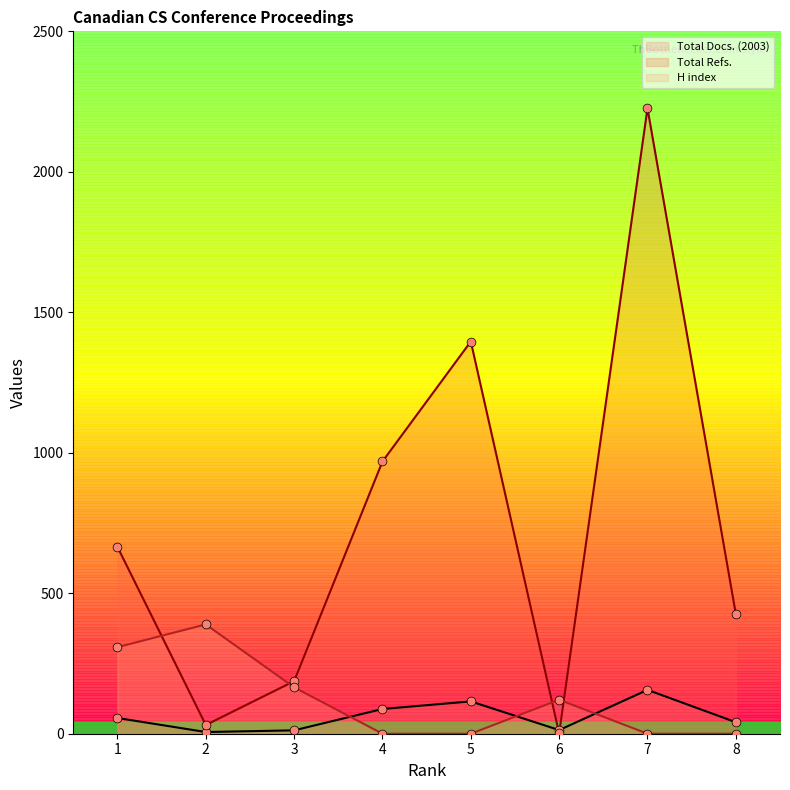

Which series has the largest Y range (max minus min)?

Total Refs.